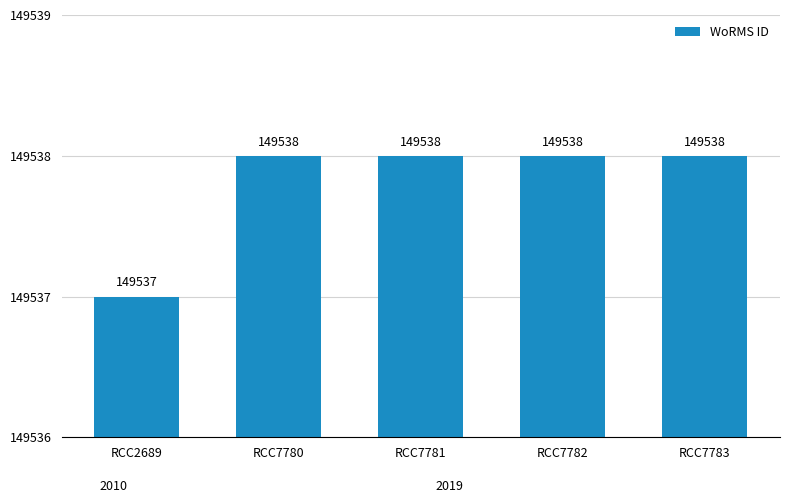

At which label is the value closest to 1?

RCC2689